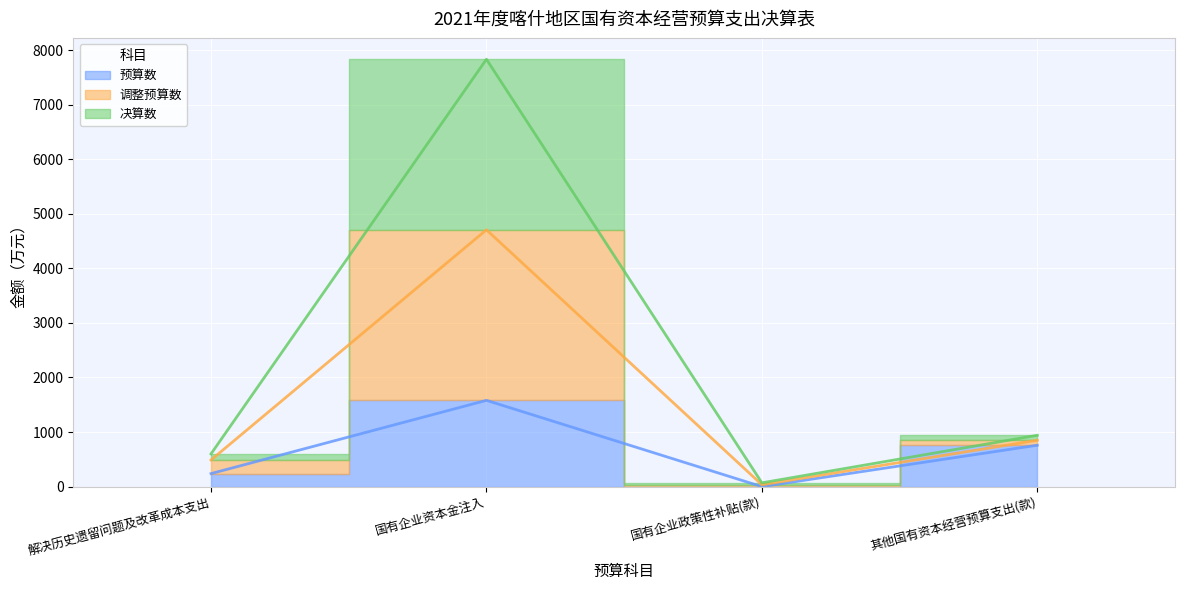

How many lines are shown in the chart?

3